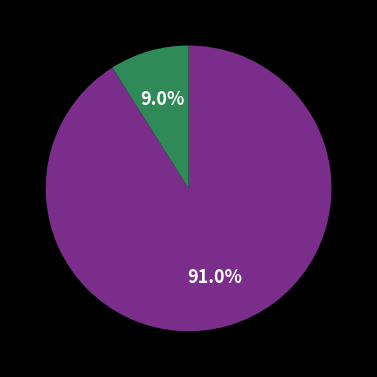

Does any single category account for the majority?

Yes